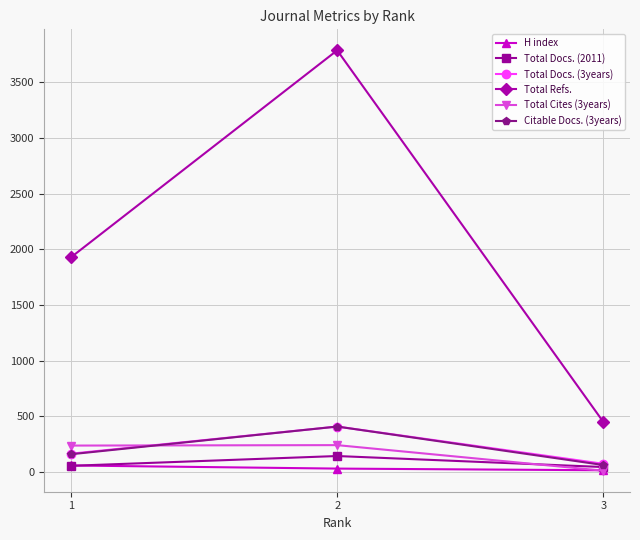

Between 2 and 3, which series saw the biggest shift?

Total Refs.